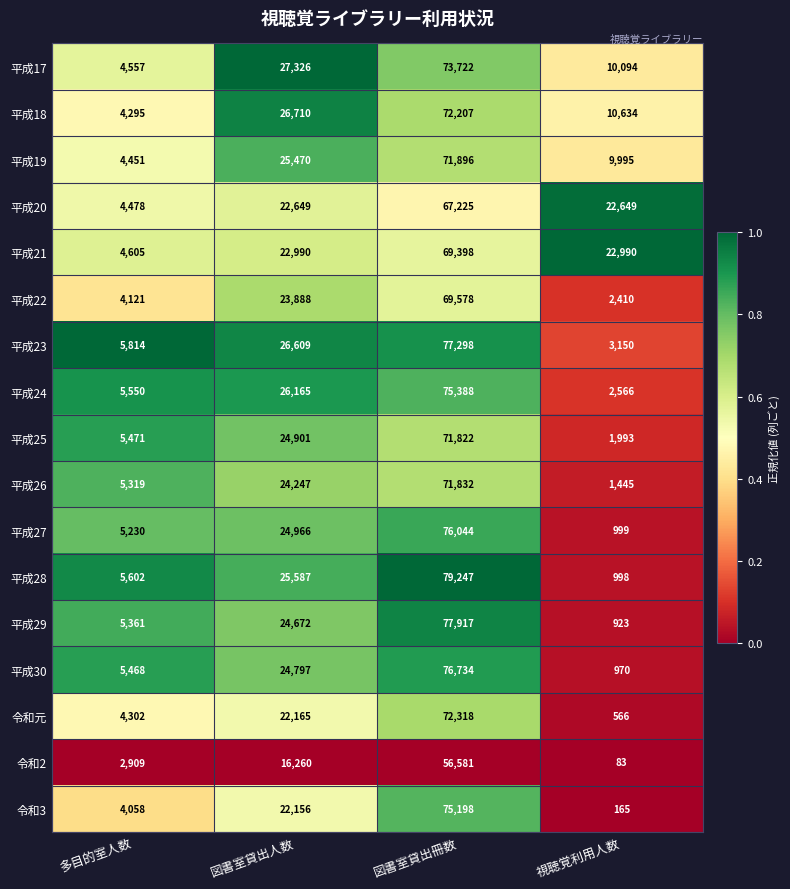

What is the difference between the 平成23 values at 図書室貸出冊数 and 多目的室人数?

71484